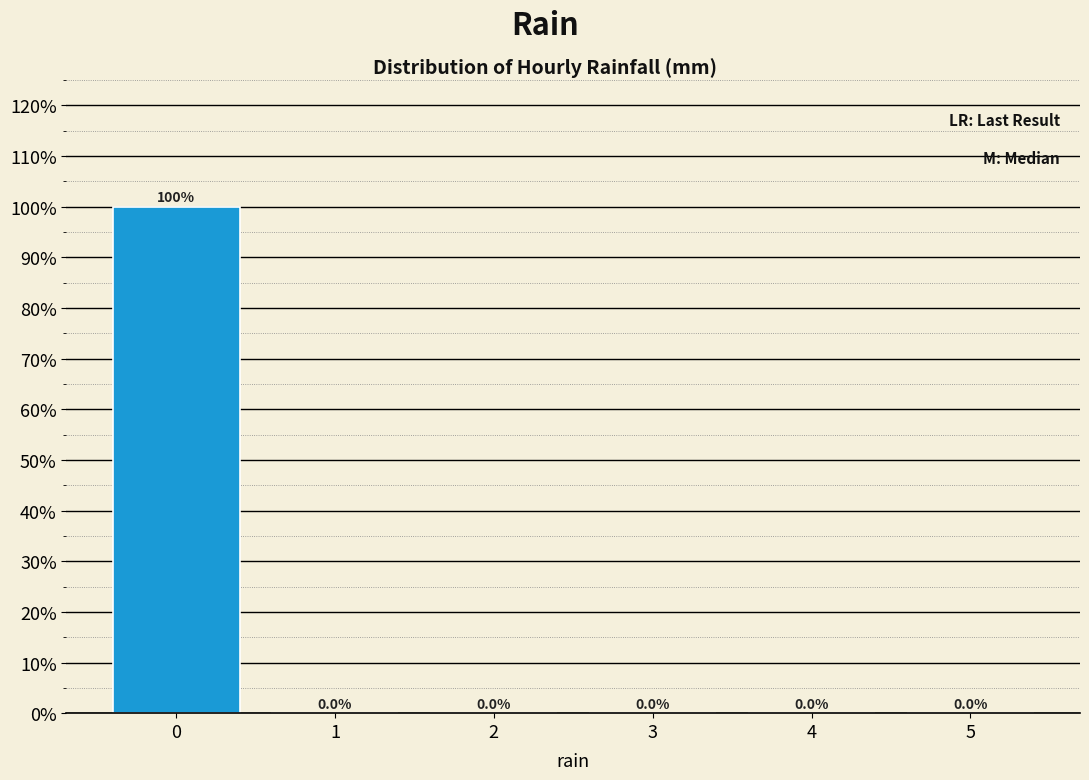

Reading left to right, list every bar in this chart as the range it spans on the x-axis followed by its height.

-0.5 to 0.5: 100.0
0.5 to 1.5: 0.0
1.5 to 2.5: 0.0
2.5 to 3.5: 0.0
3.5 to 4.5: 0.0
4.5 to 5.5: 0.0